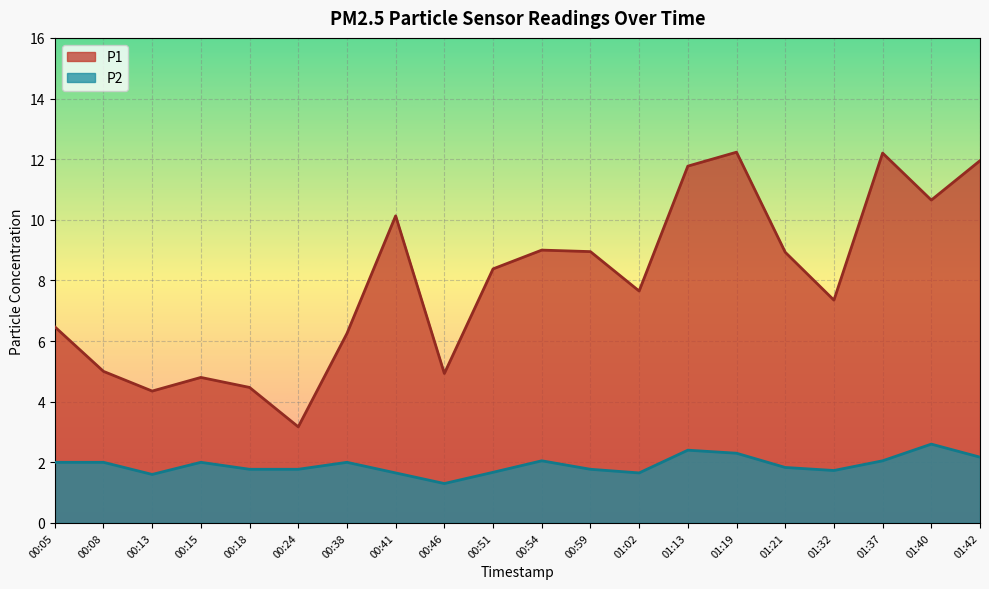

How many lines are shown in the chart?

2